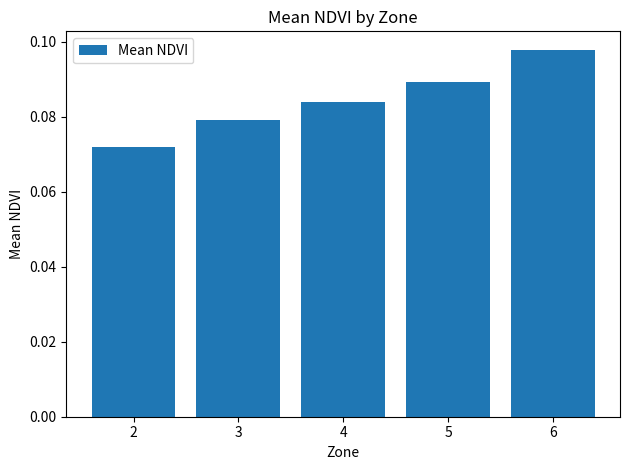

The chart shows a value of 0.2 at 5. True or false?

False